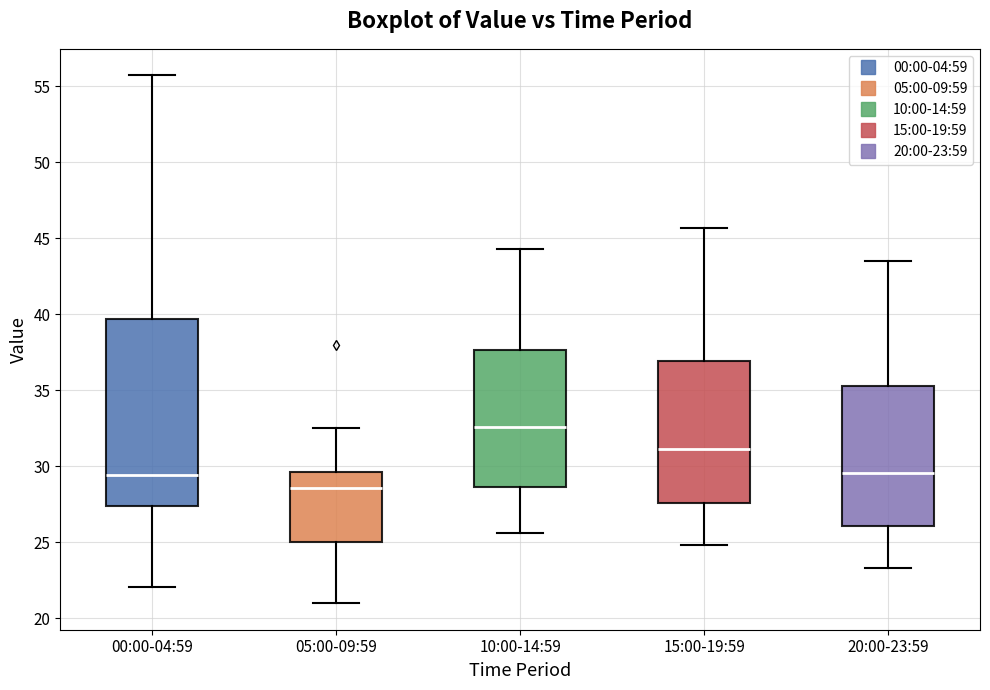

Which box has the lowest median line?

05:00-09:59